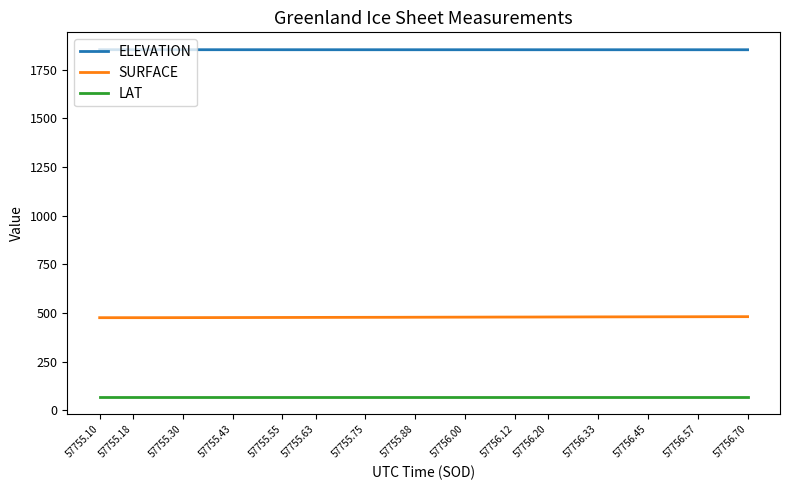

What is the highest value of the SURFACE series?

481.1